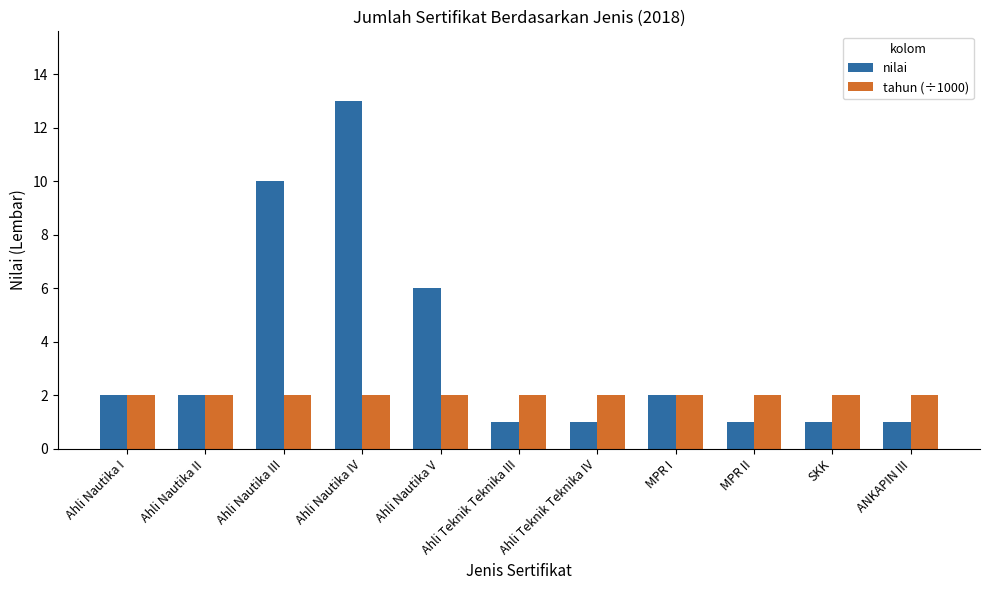

Which label corresponds to the largest value in the chart?

Ahli Nautika IV